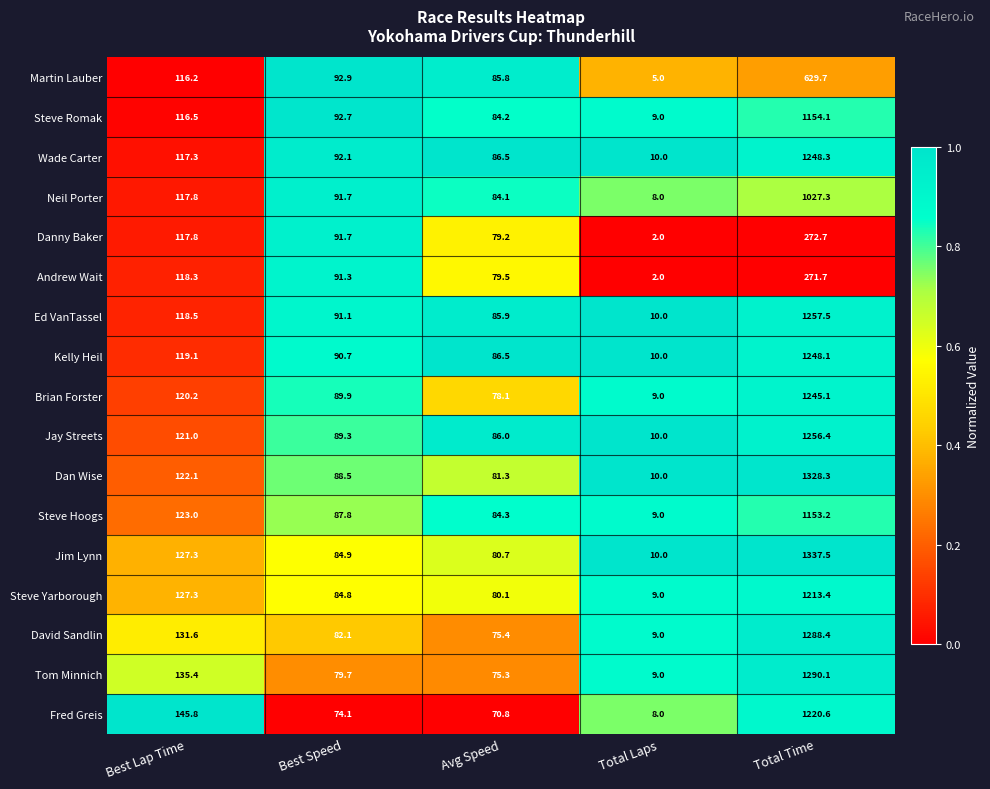

Rank the series at Total Time from highest to lowest value.

Jim Lynn, Dan Wise, Tom Minnich, David Sandlin, Ed VanTassel, Jay Streets, Wade Carter, Kelly Heil, Brian Forster, Fred Greis, Steve Yarborough, Steve Romak, Steve Hoogs, Neil Porter, Martin Lauber, Danny Baker, Andrew Wait